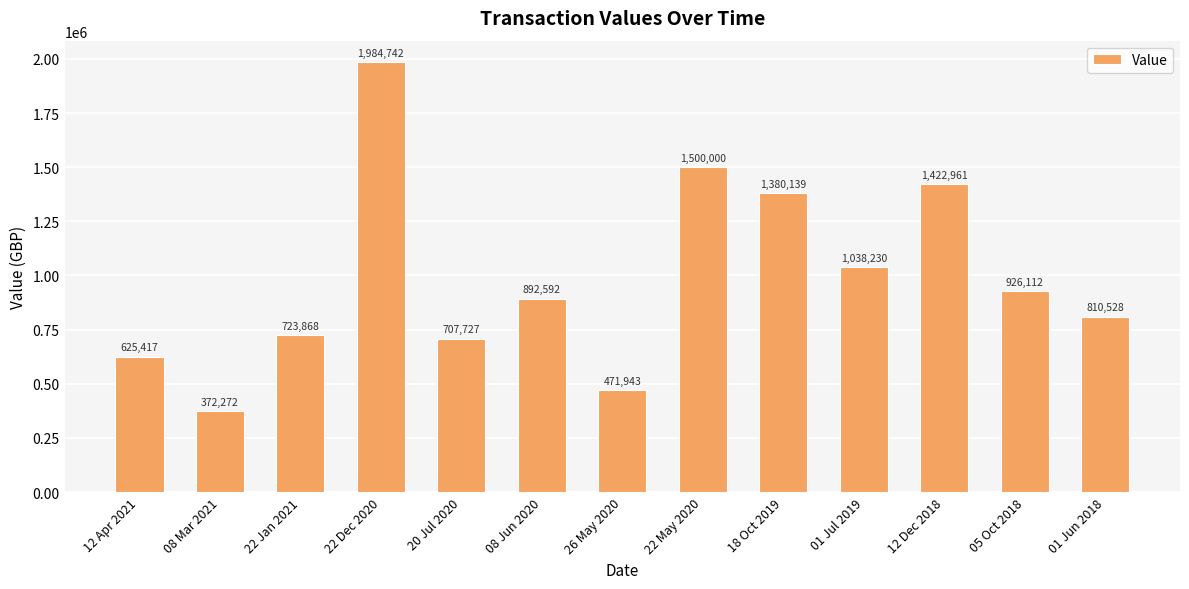

Approximately how many times larger is the value at 12 Apr 2021 compared to 01 Jul 2019?

0.6